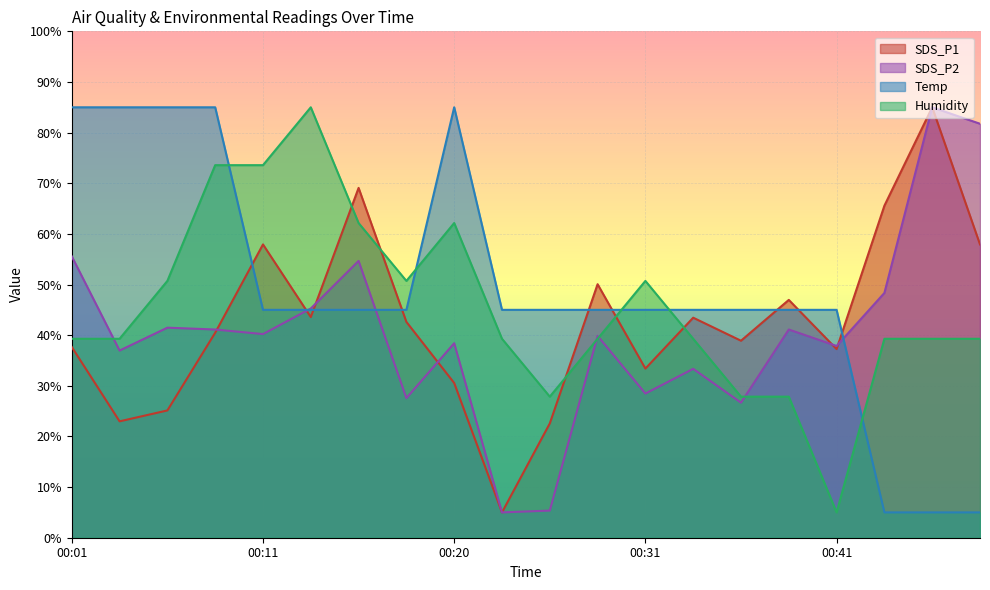

What is the difference between the second highest and second lowest values in the Humidity series?

45.7